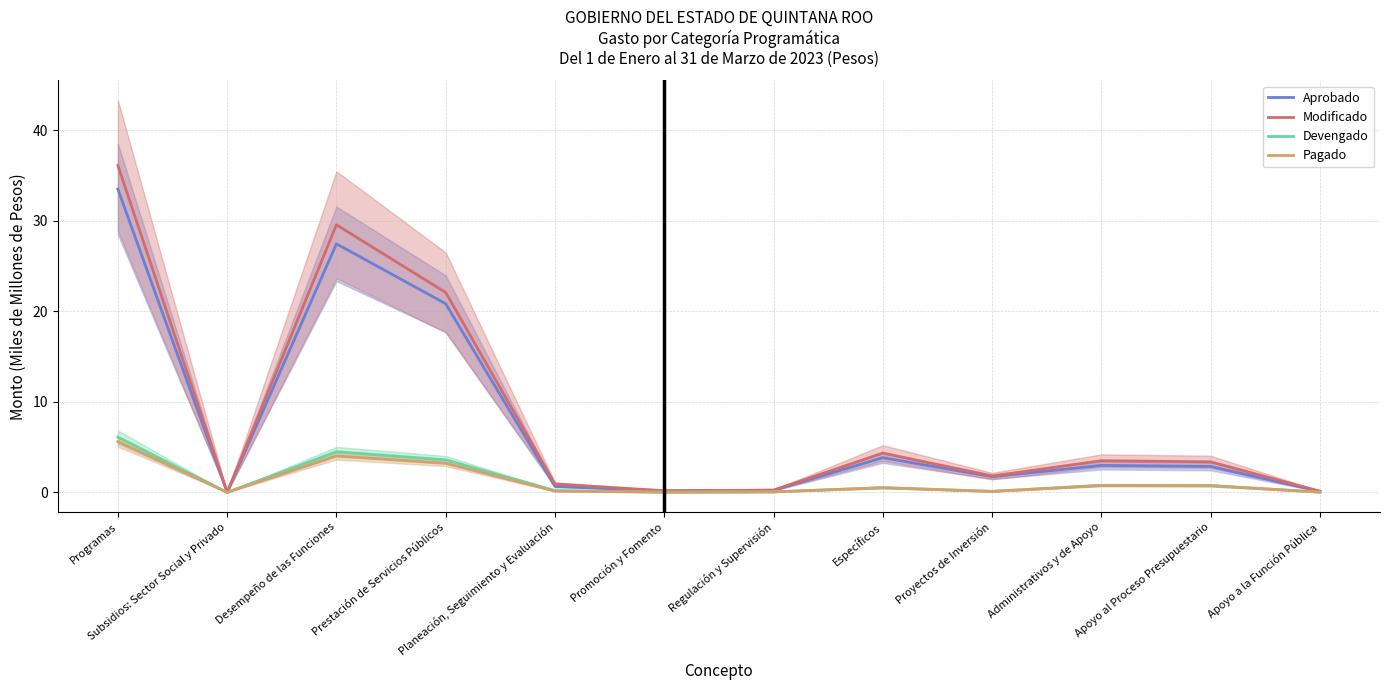

What is the total value across all series at Específicos?

9.2